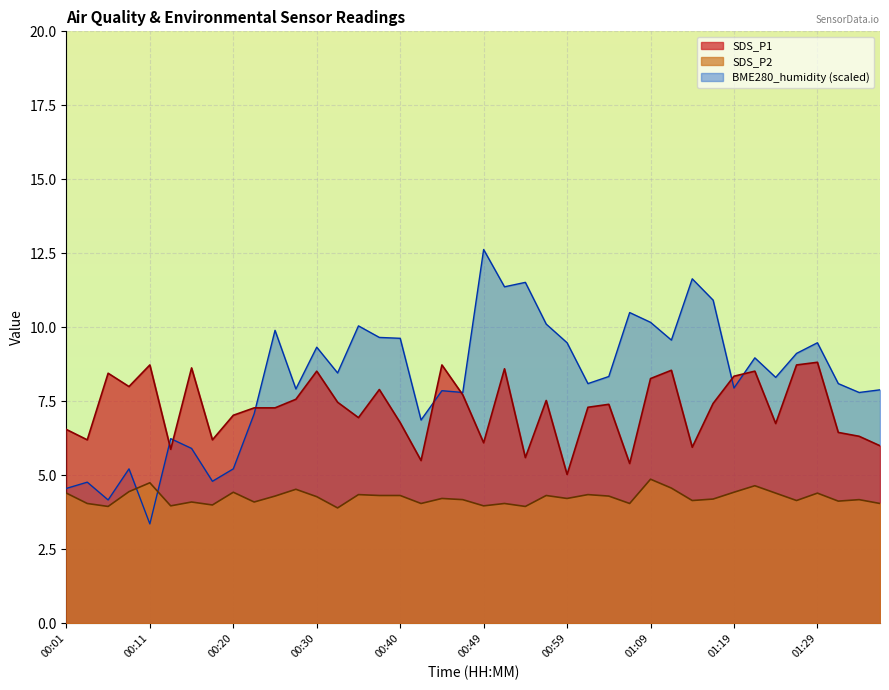

What is the label of the 13th point from the right?

01:07